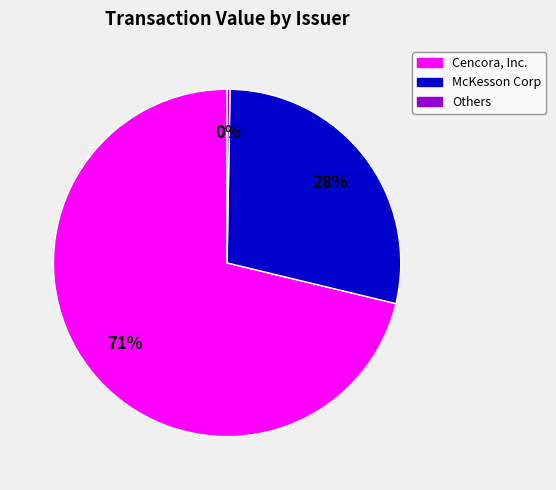

To the nearest percent, what is the average slice percentage?

33%